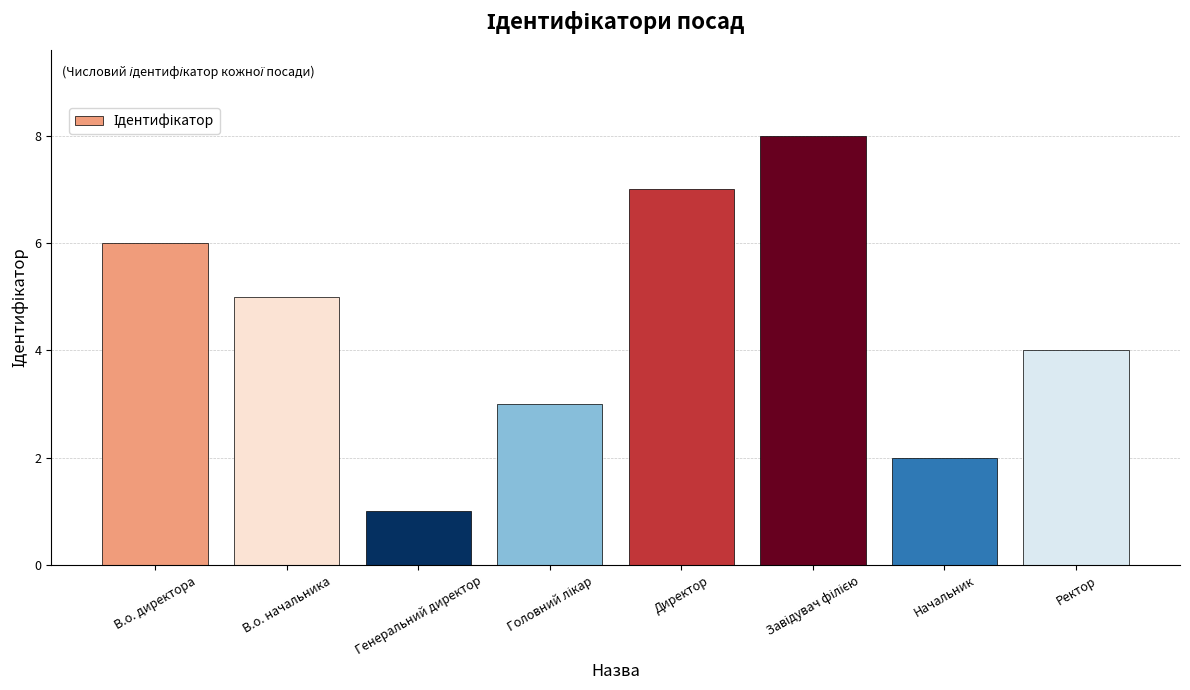

How many values are below 5?

4